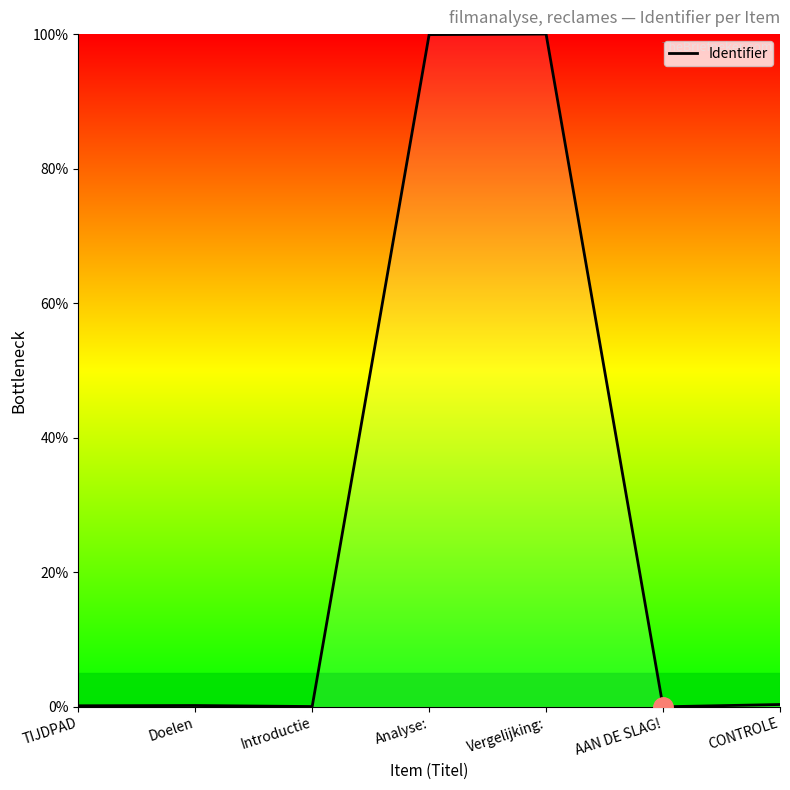

What value does the data have at Analyse:?

99.9